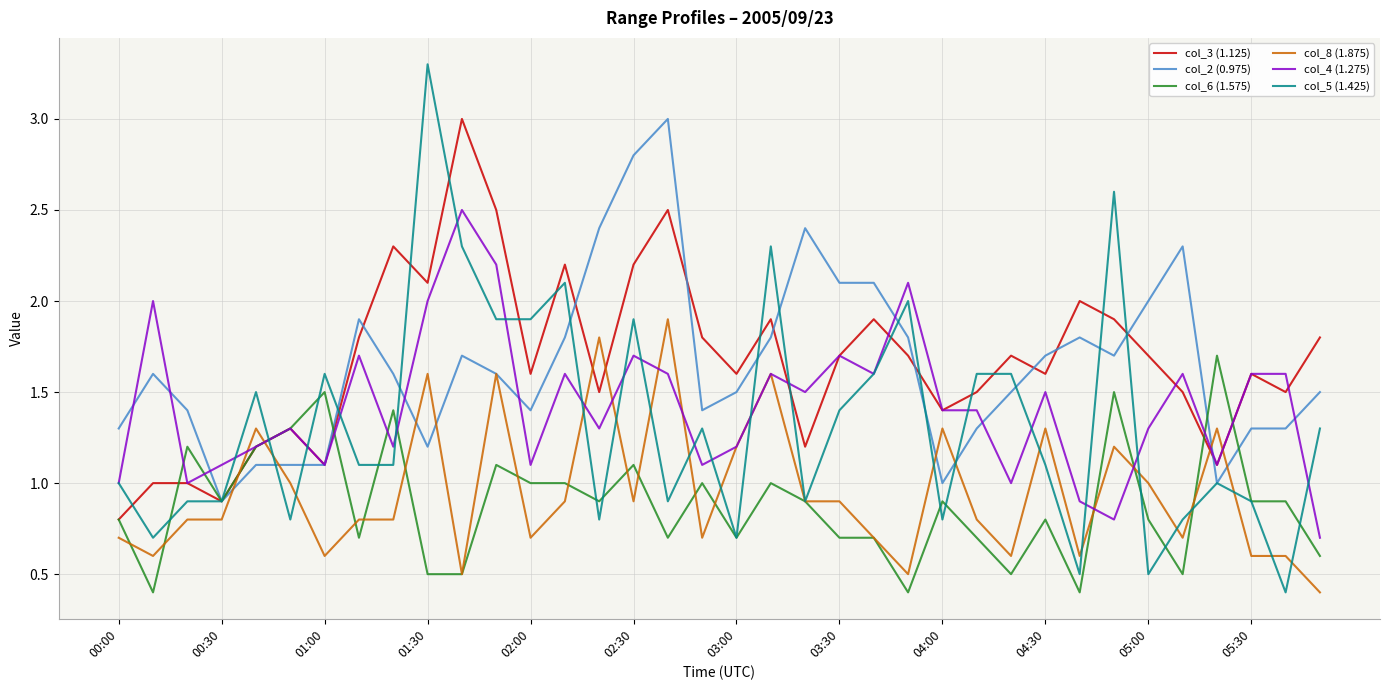

What is the greatest value displayed?

3.3